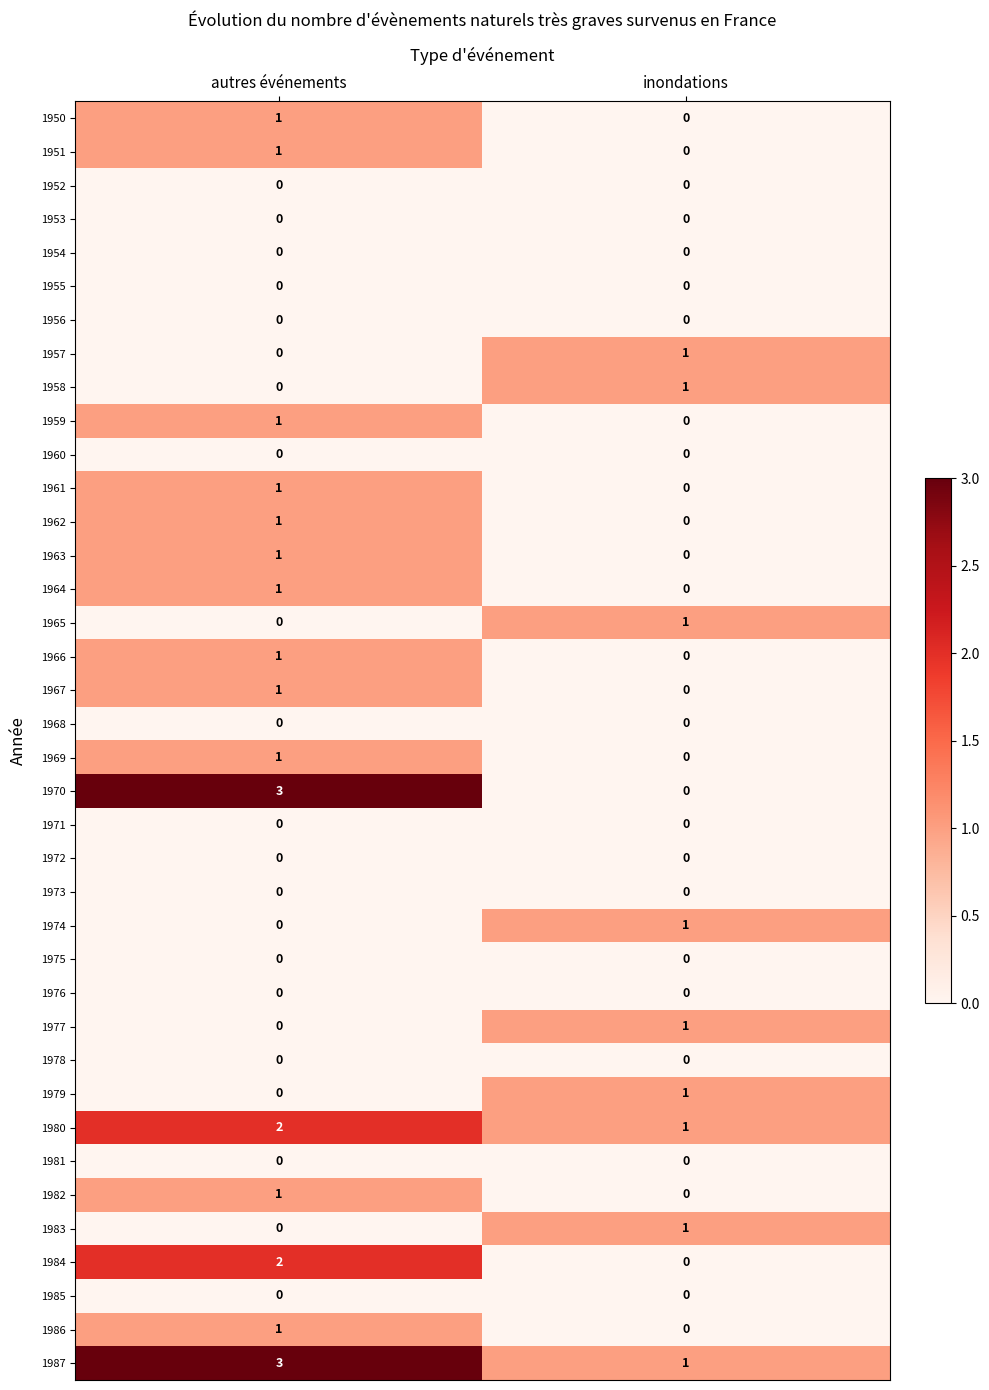

Which series has the widest spread of values?

1970